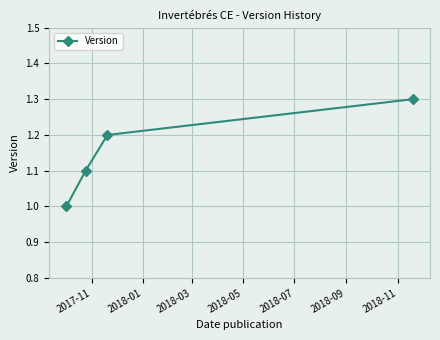

What is the smallest value displayed?

1.0